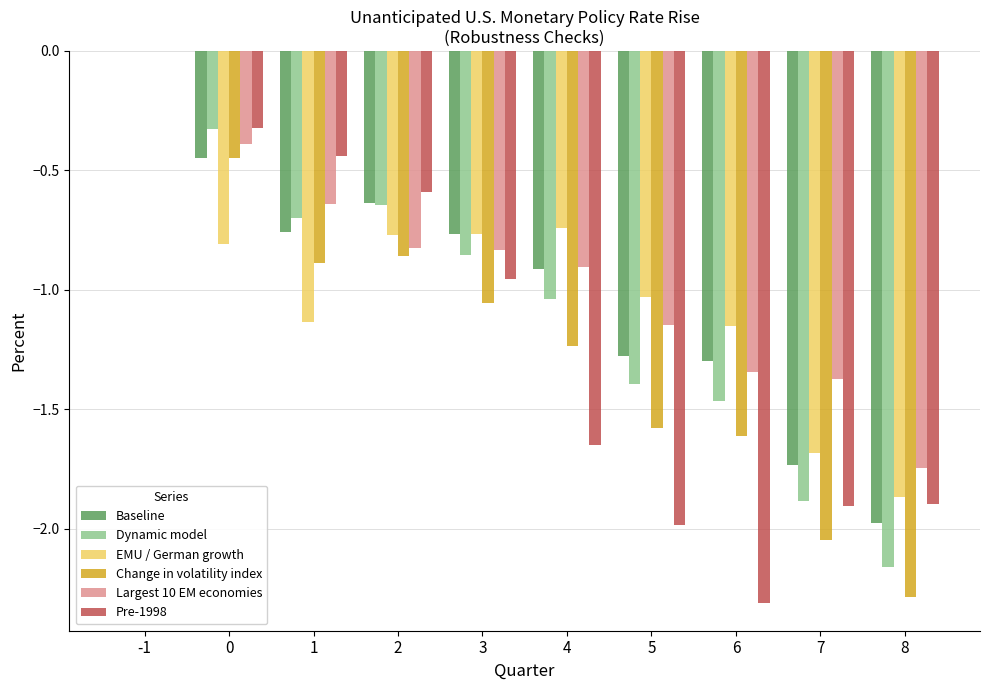

What is the sum of all Pre-1998 values?

-12.1